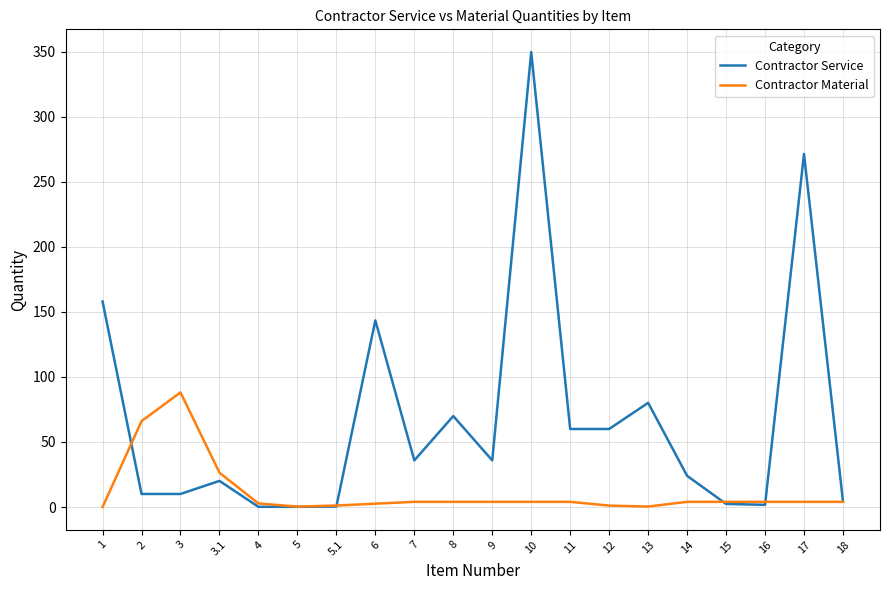

At which label is Contractor Service closest to 174?

1